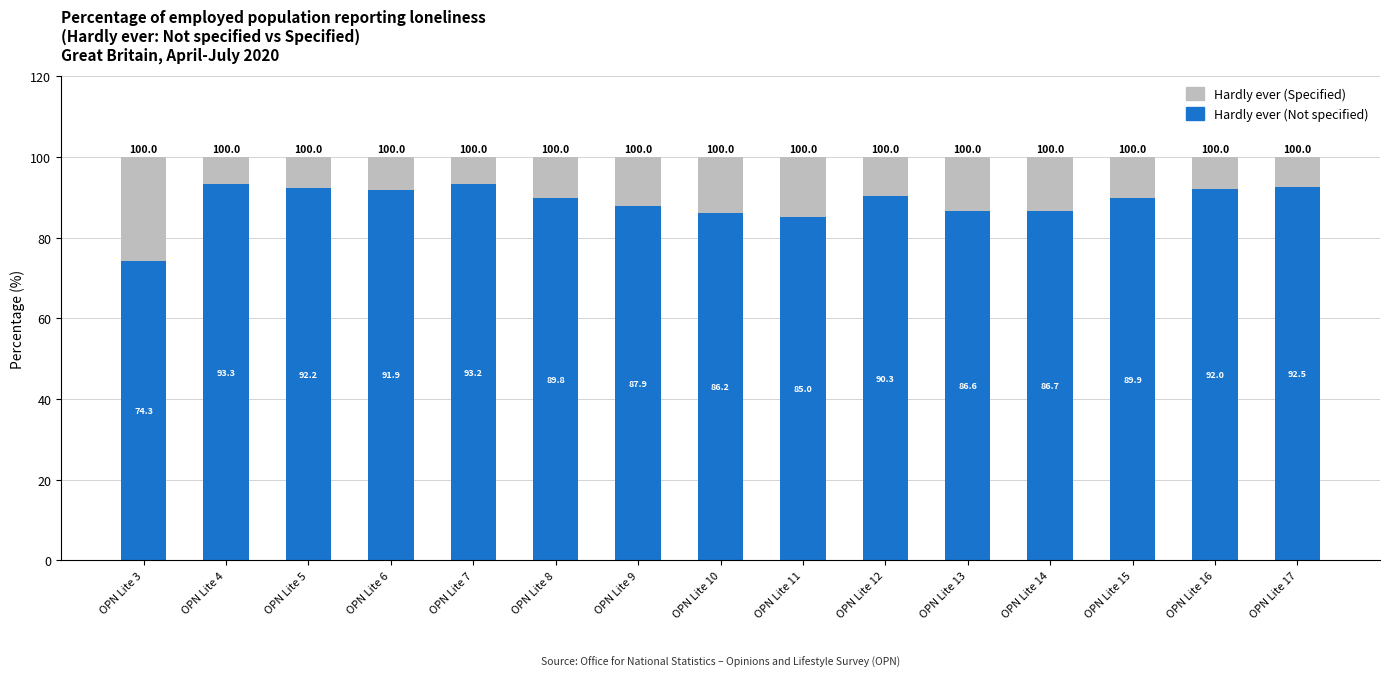

Which category has the highest value in the Hardly ever (Not specified) series?

OPN Lite 4